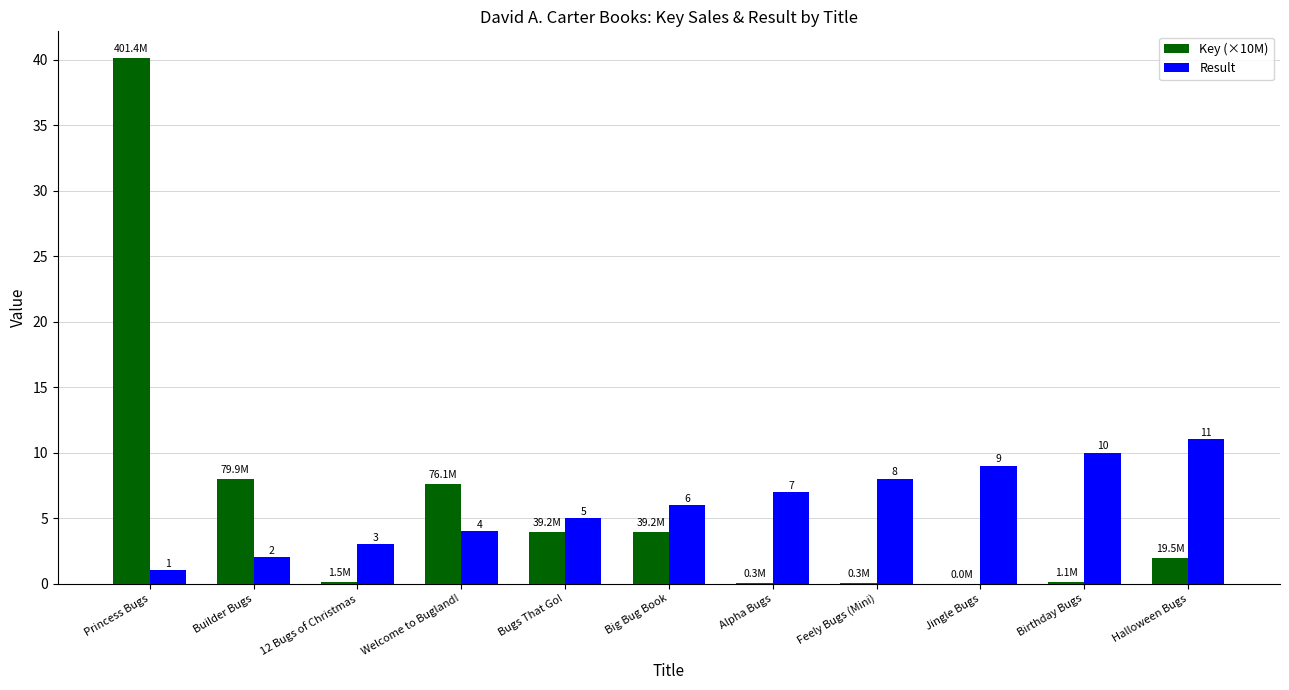

Read the Key (×10M) value at Welcome to Bugland!.

7.6